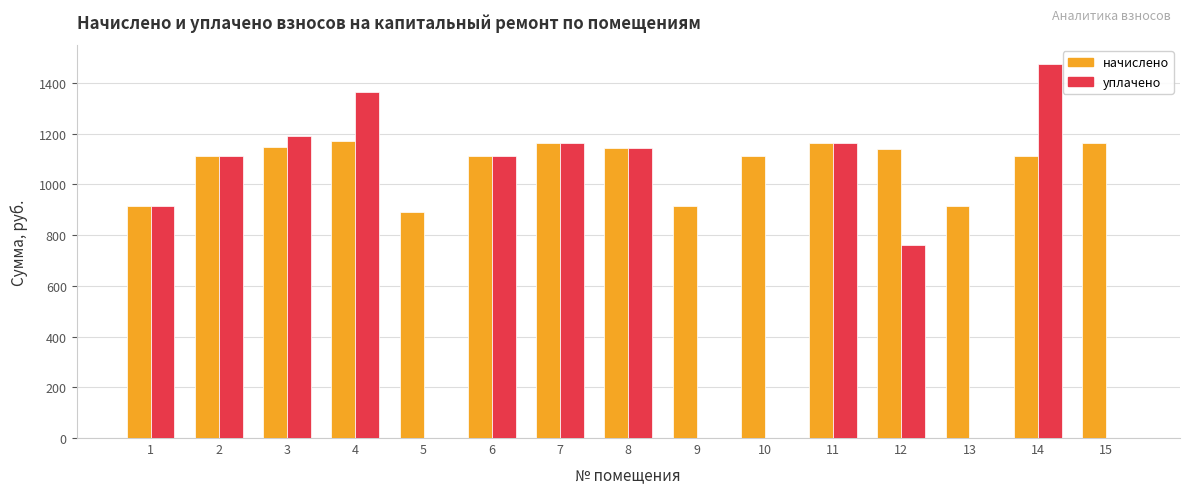

What is the sum of the уплачено values at 2 and 5?

1109.8